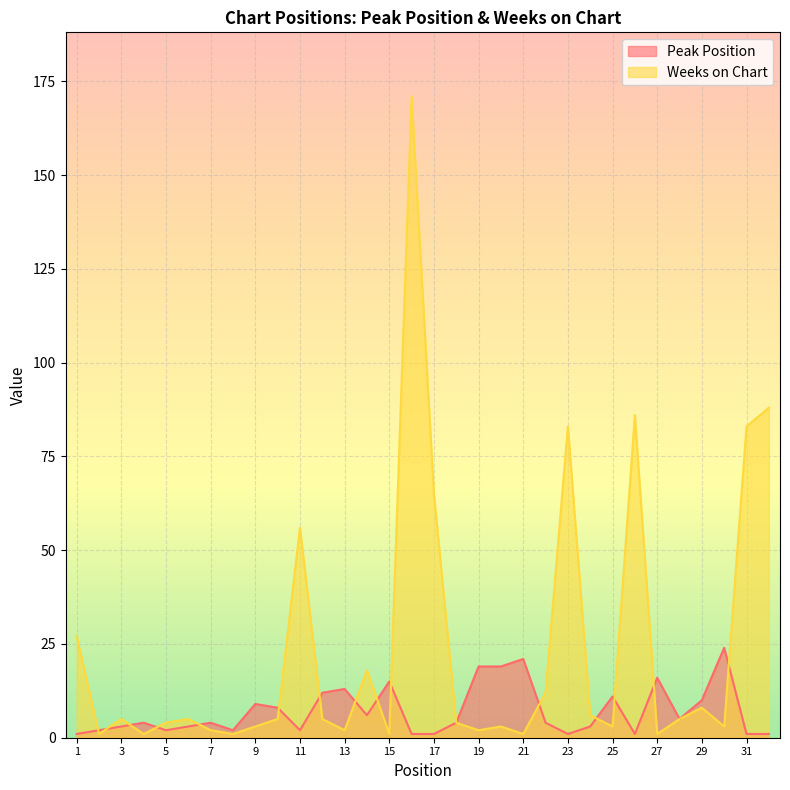

What is the average value of the Weeks on Chart series?

24